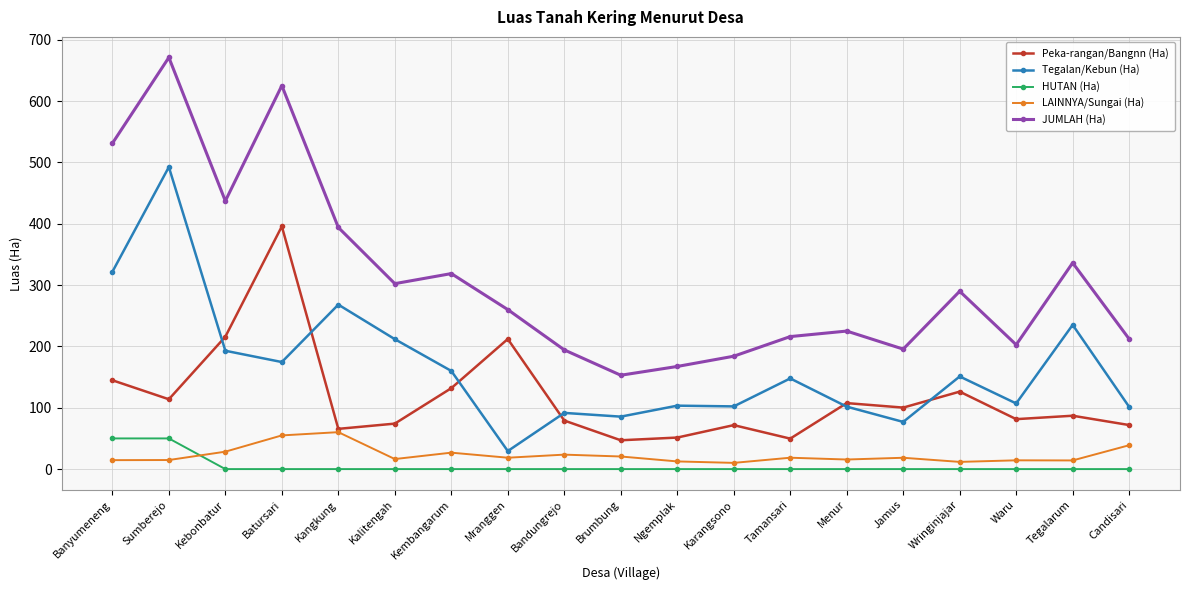

Is the value of HUTAN (Ha) at Candisari greater than the value of Peka-rangan/Bangnn (Ha) at Menur?

No